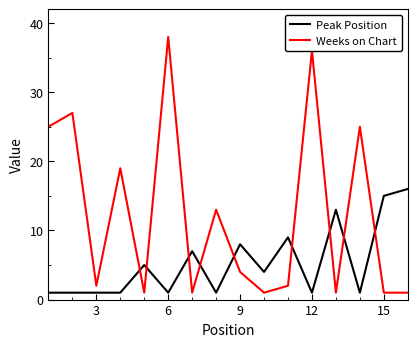

How many times do Peak Position and Weeks on Chart cross each other?

9